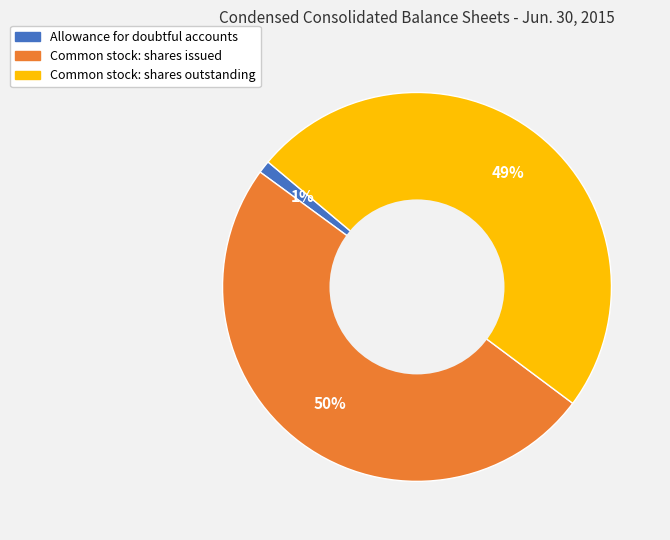

Between Common stock: shares issued and Allowance for doubtful accounts, which is larger?

Common stock: shares issued